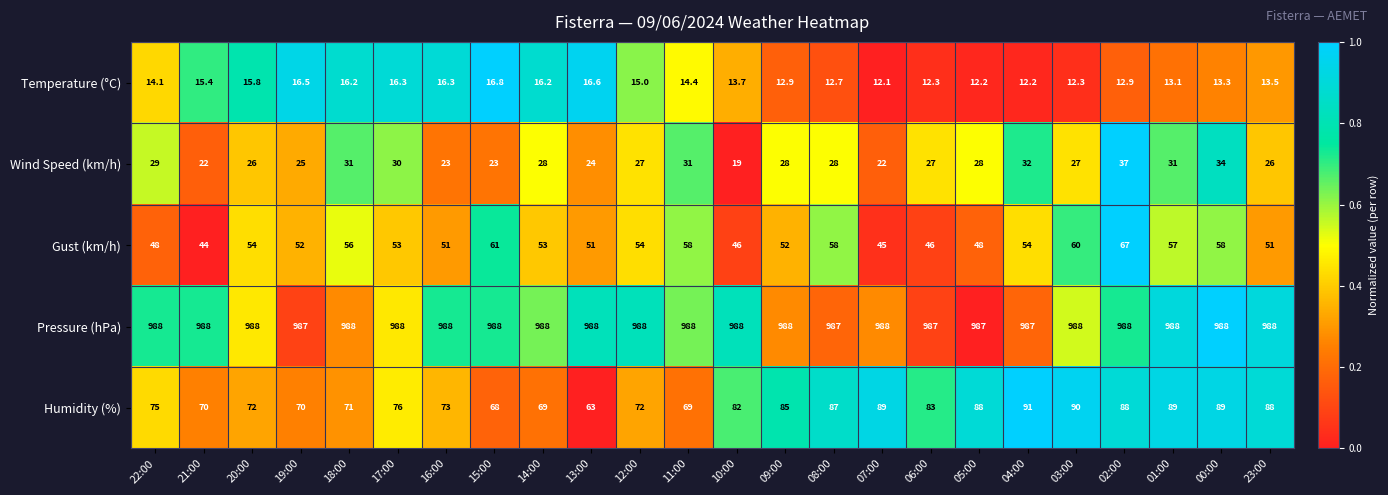

What is the sum of all Wind Speed (km/h) values?

658.0